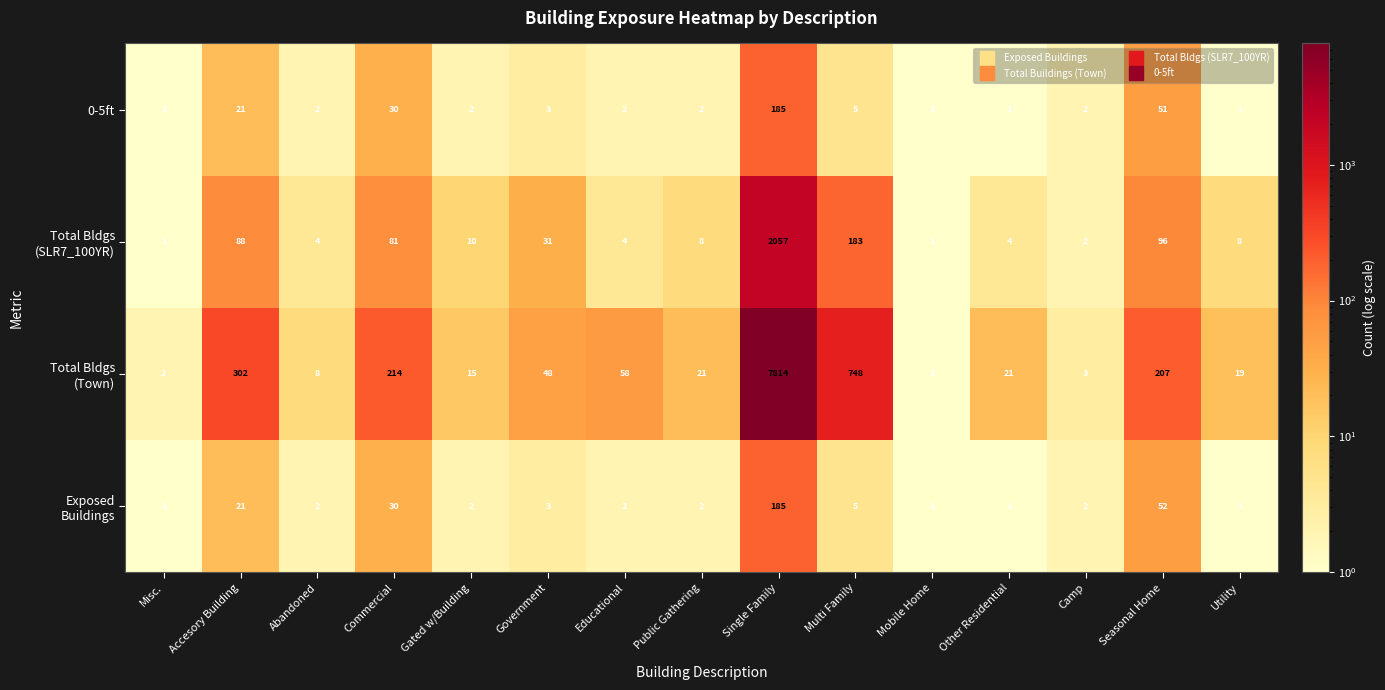

What is the spread (max minus min) of values at Single Family?

7629